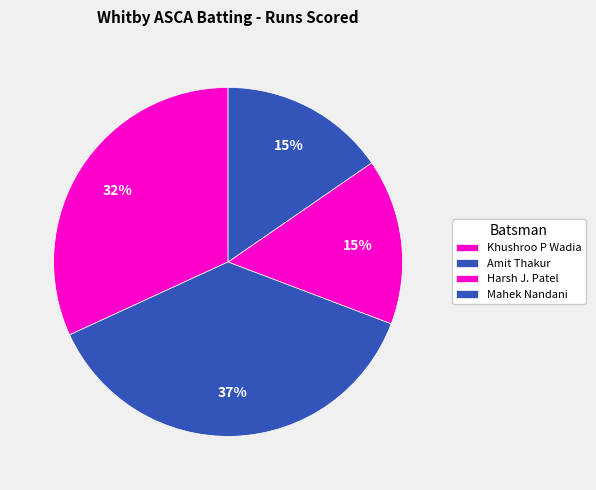

True or false: Amit Thakur accounts for 43% of the total.

False